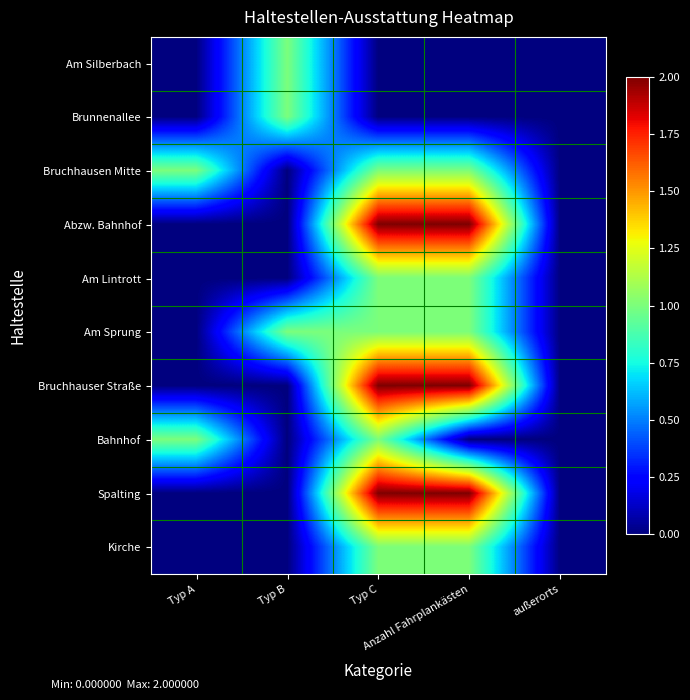

Between Typ A and Typ C, which series saw the biggest shift?

Abzw. Bahnhof